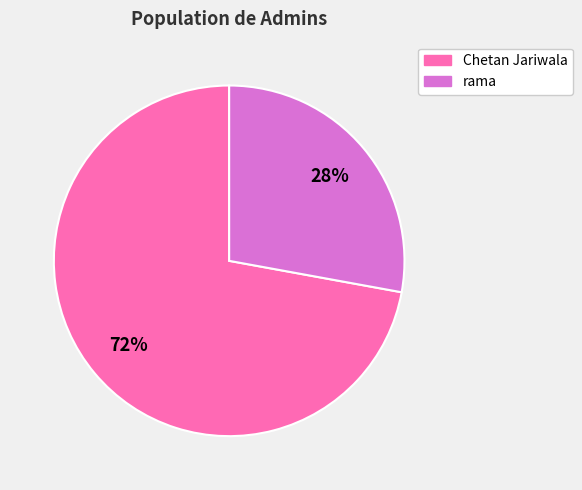

Is the sum of Chetan Jariwala and rama greater than half?

Yes